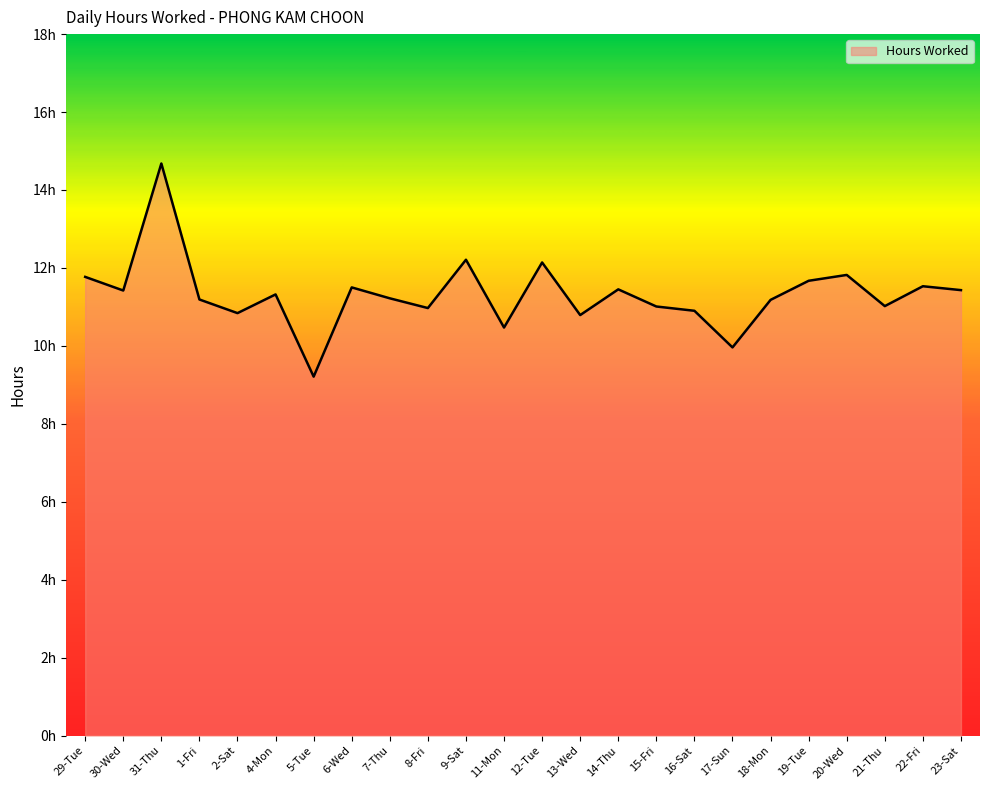

Does the chart have visible grid lines?

No